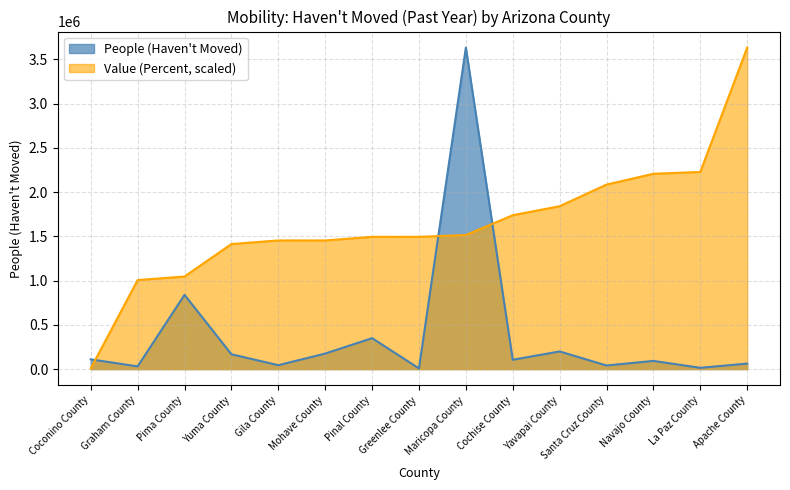

Rank the series at La Paz County from highest to lowest value.

Value (Percent, scaled), People (Haven't Moved)